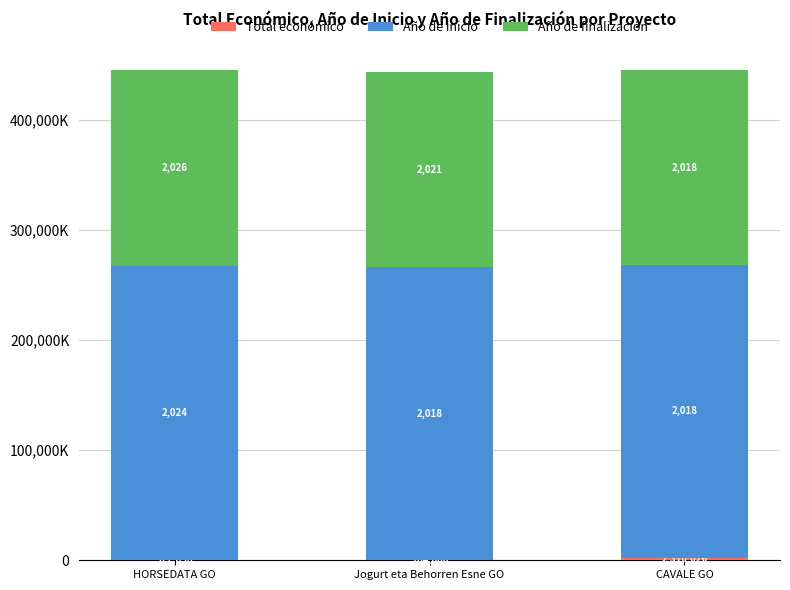

The Año de finalización series shows 177874004.0 at HORSEDATA GO. True or false?

True